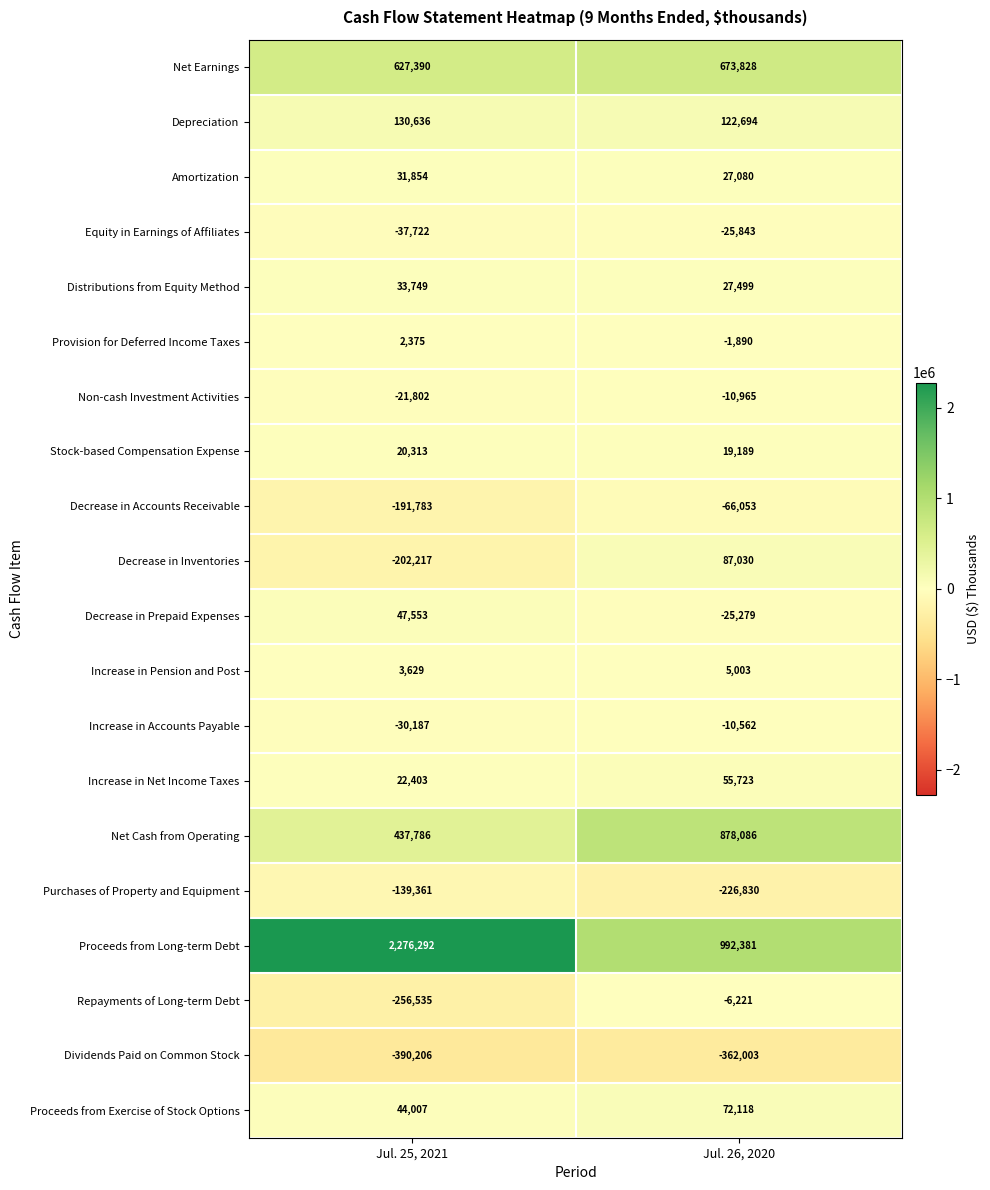

Read the Dividends Paid on Common Stock value at Jul. 26, 2020, to the nearest 50.

-362000